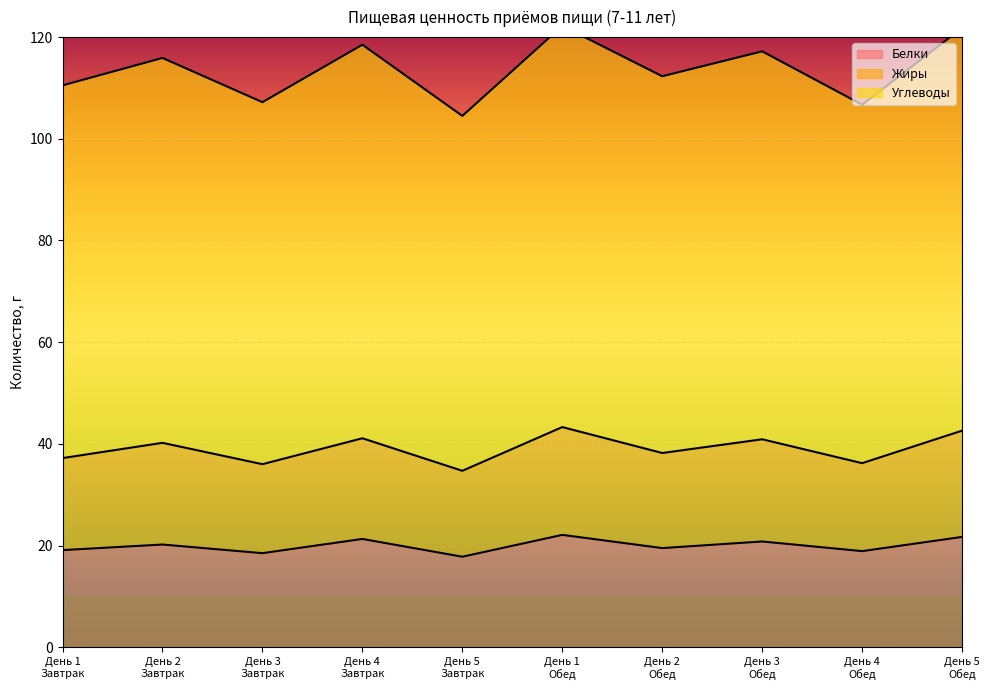

Which series has the largest range (max minus min)?

Углеводы